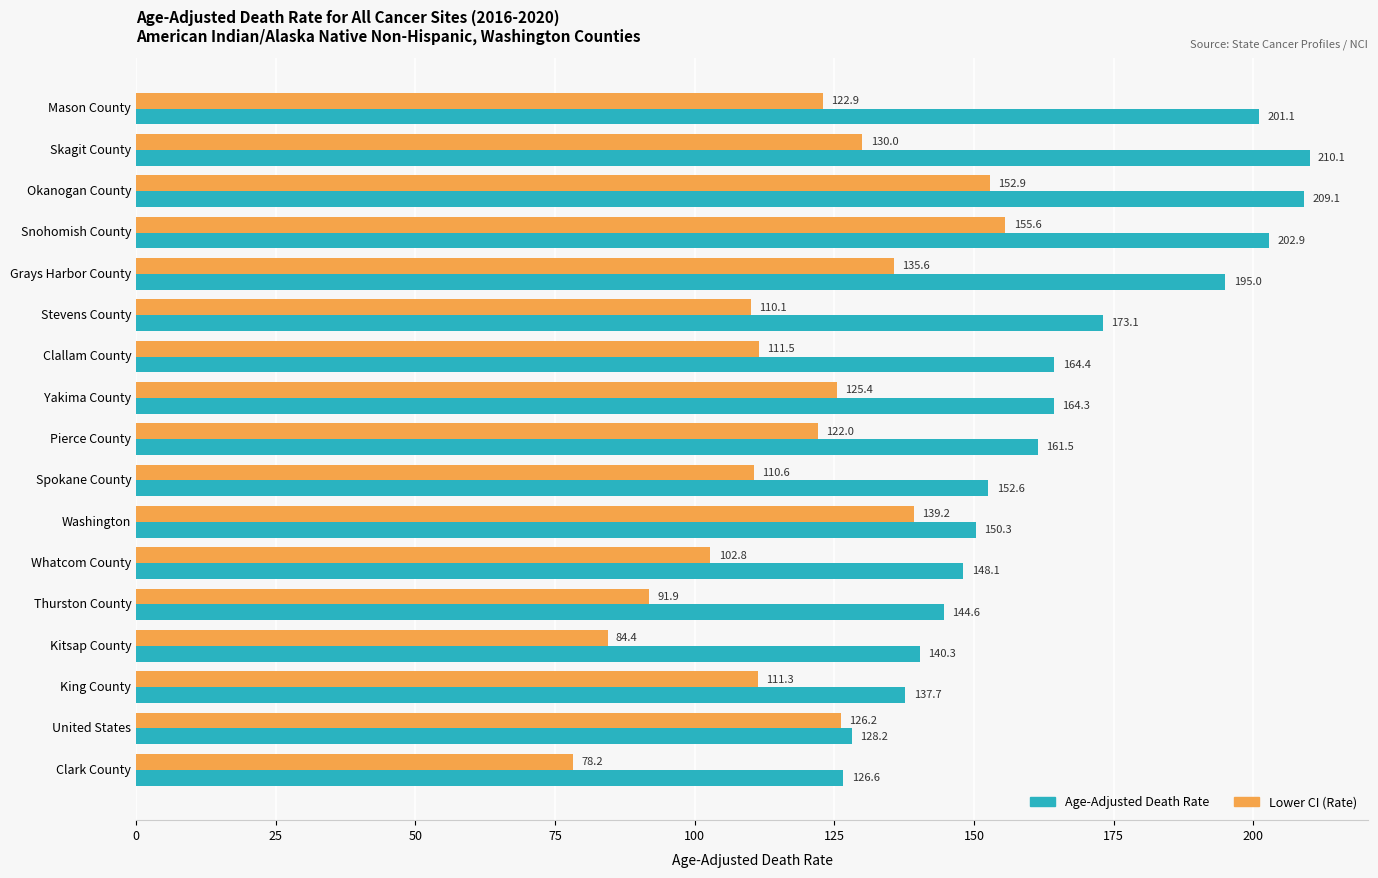

What is the sum of all Age-Adjusted Death Rate values?

2809.9